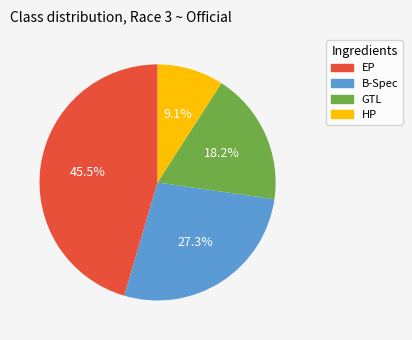

What portion of the pie excludes EP?

54.5%